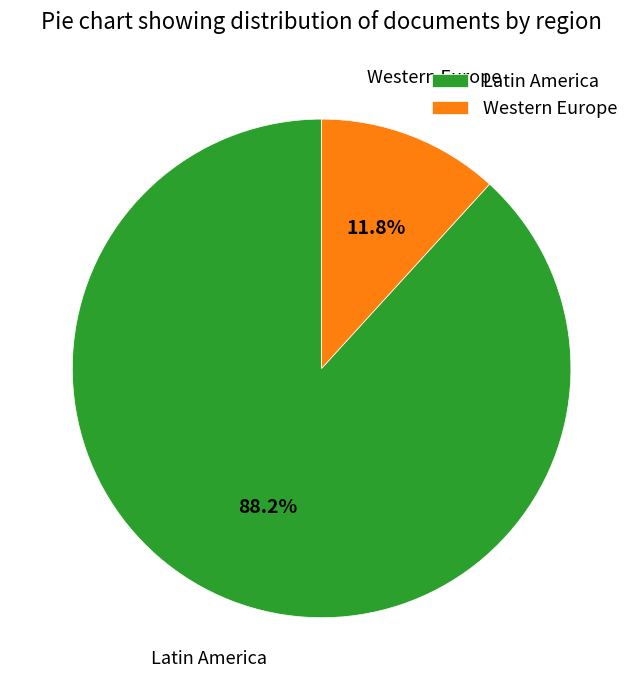

To the nearest percent, what percentage of the pie is Western Europe?

12%